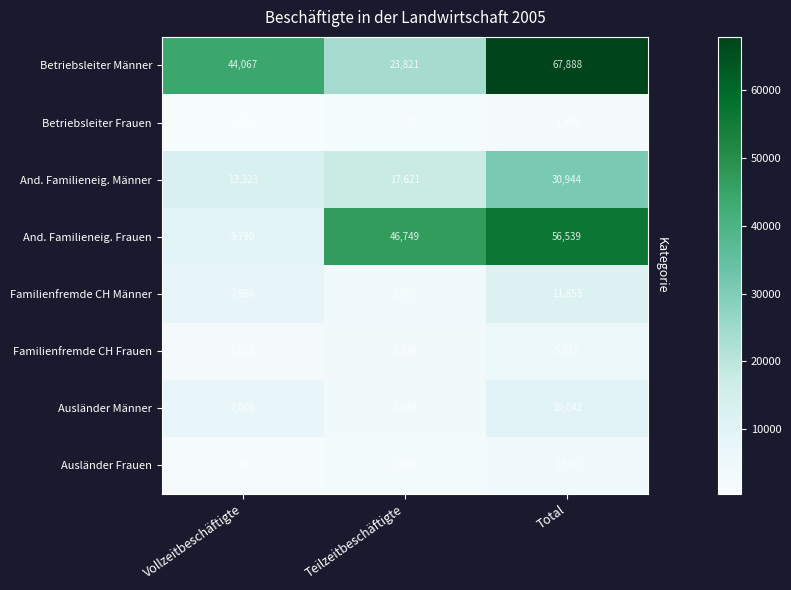

Count the Ausländer Frauen values in the range 1485 to 3551.

3